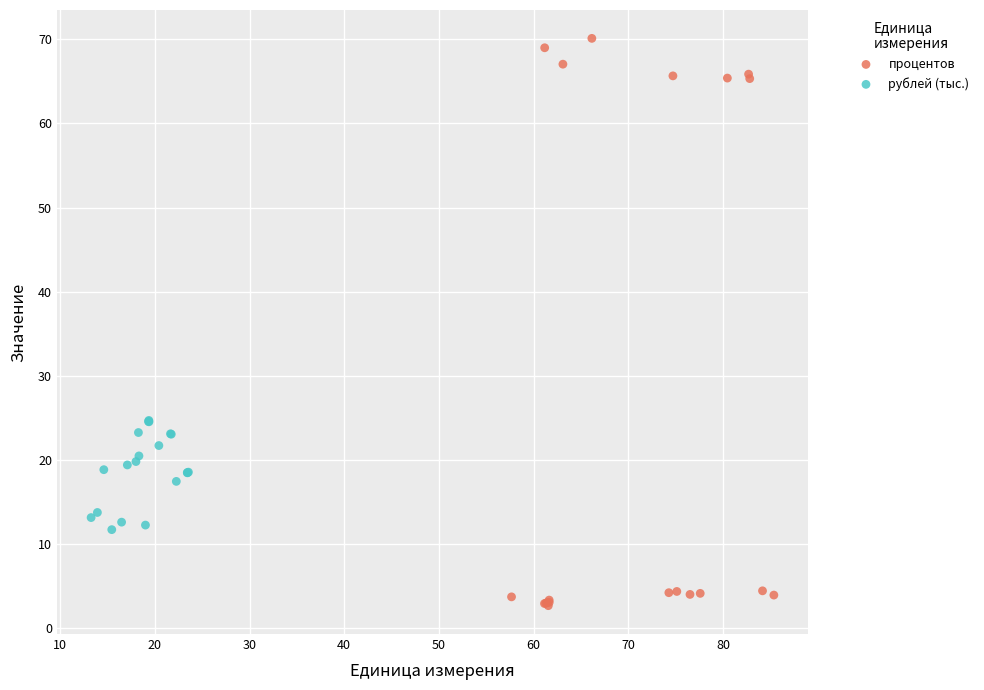

Which series has the largest Y range (max minus min)?

процентов